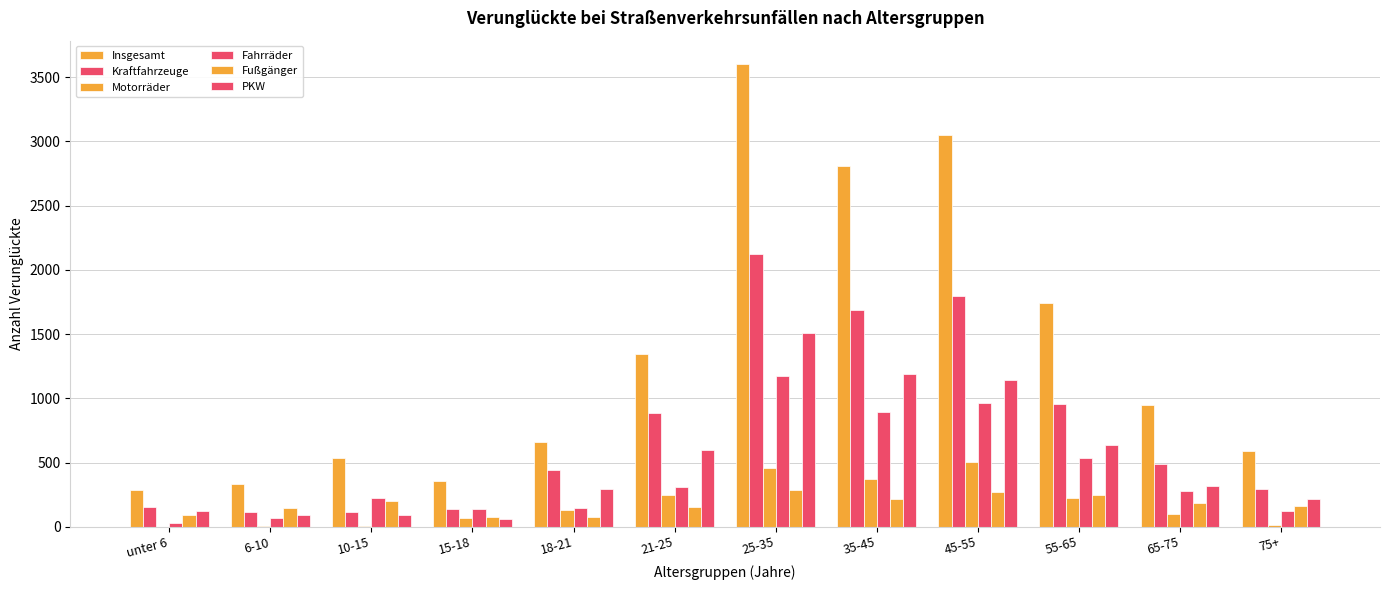

What is the maximum value shown in the chart?

3605